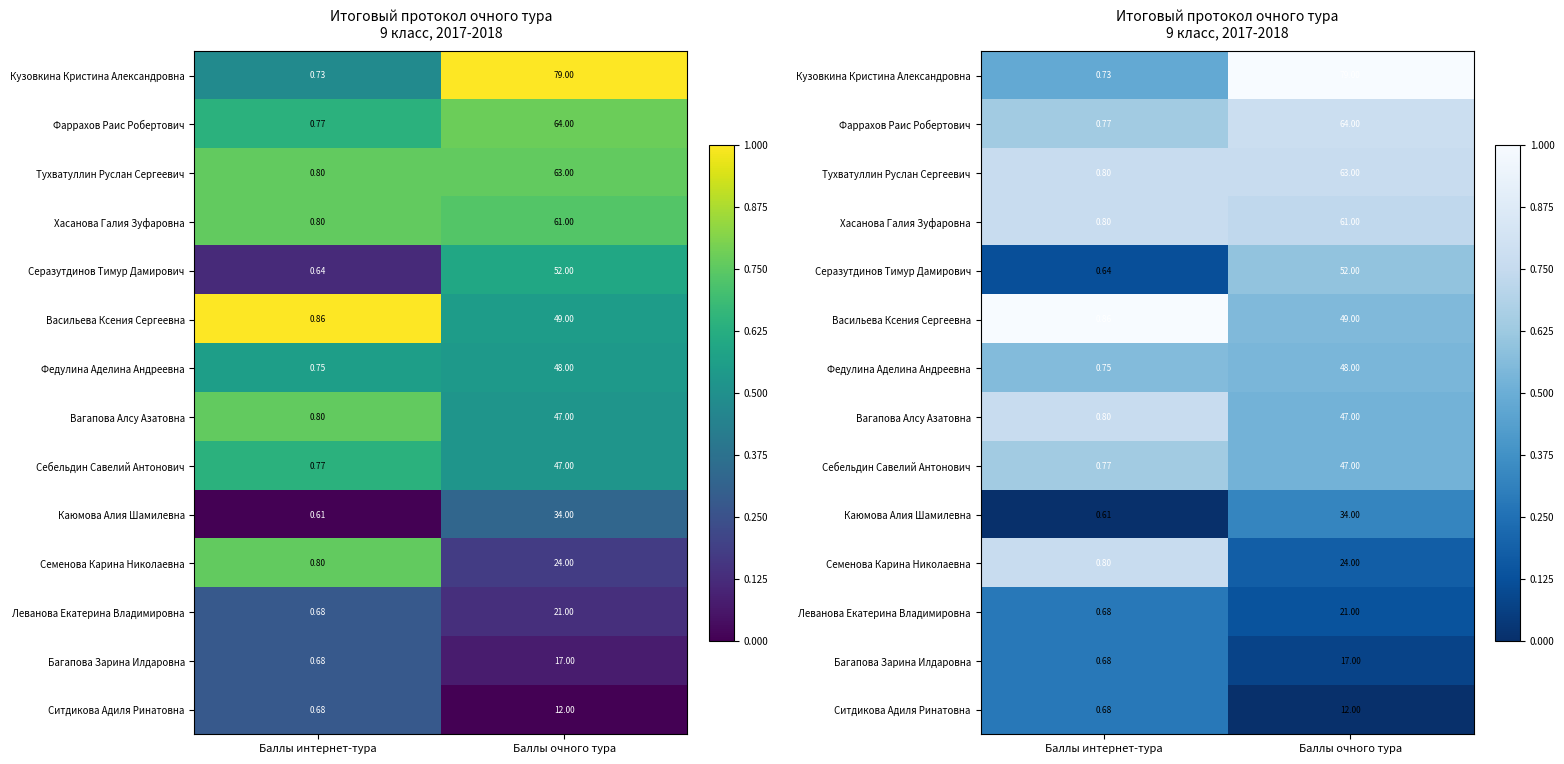

Is the value of Ситдикова Адиля Ринатовна at Баллы интернет-тура greater than the value of Федулина Аделина Андреевна at Баллы интернет-тура?

No